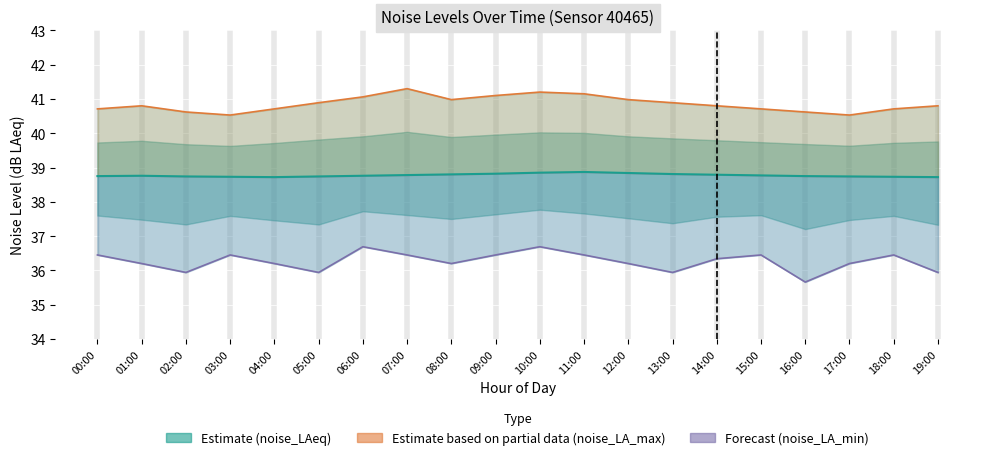

What is the value of the Estimate (noise_LAeq) point at the 11th from the left?

38.9